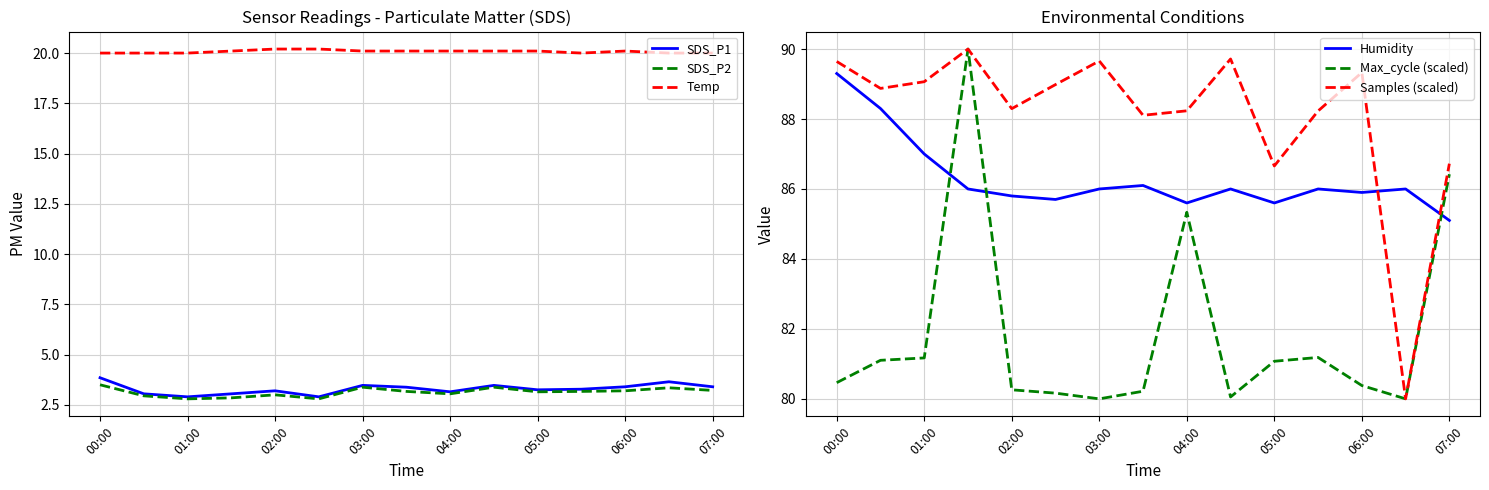

True or false: SDS_P2 and Temp cross at least once.

False